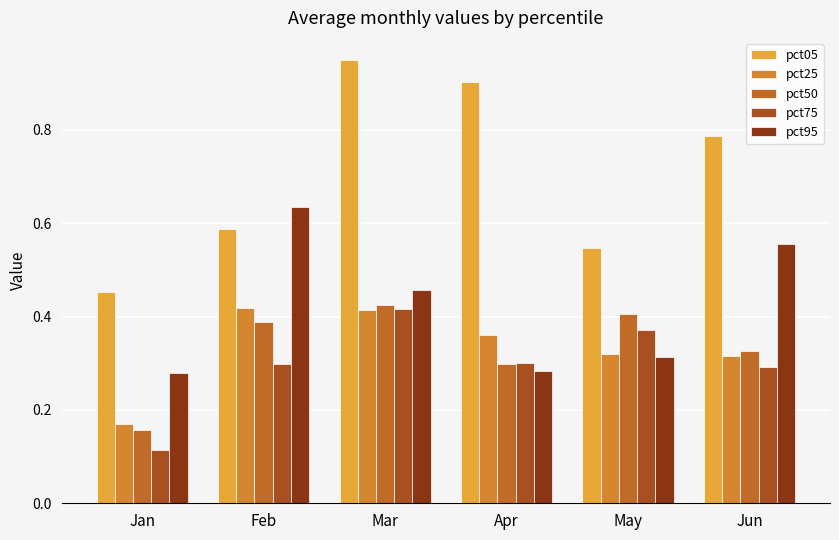

What is the lowest value of the pct75 series?

0.1